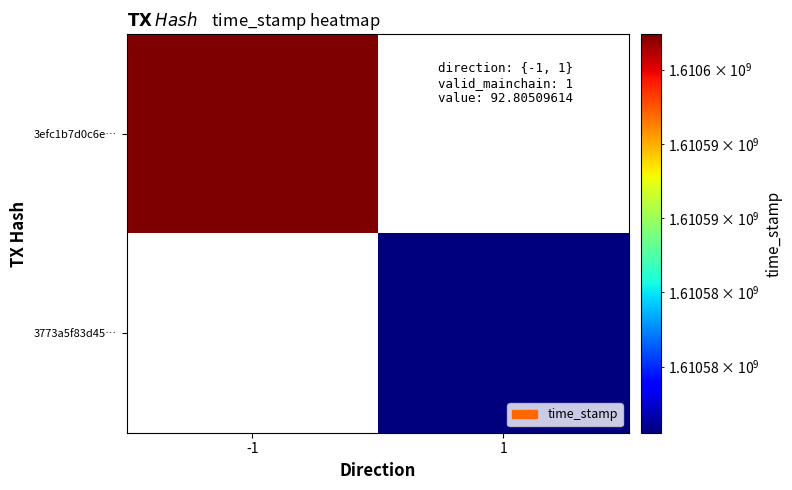

Count the number of data series in this chart.

2